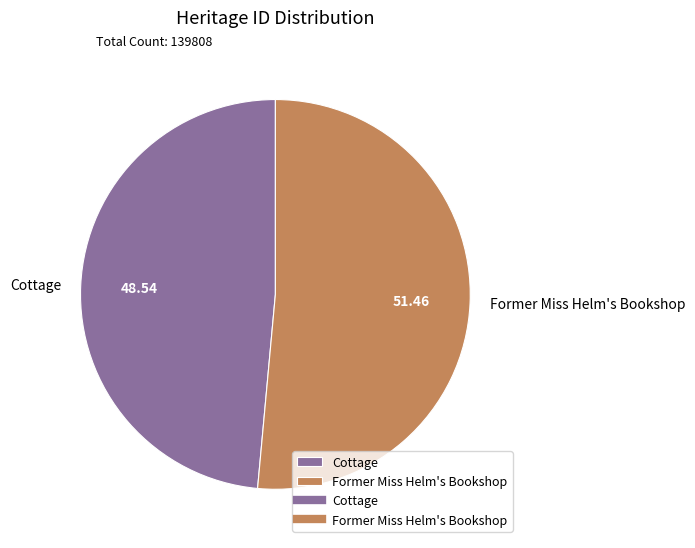

Combined, do Cottage and Former Miss Helm's Bookshop account for over 50%?

Yes